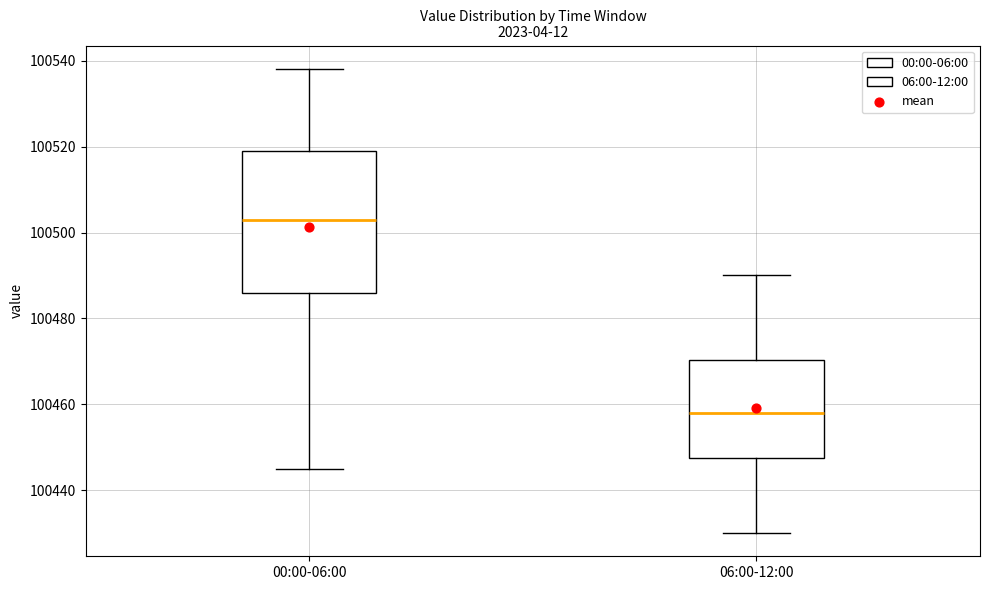

Which box's median line is the highest?

00:00-06:00